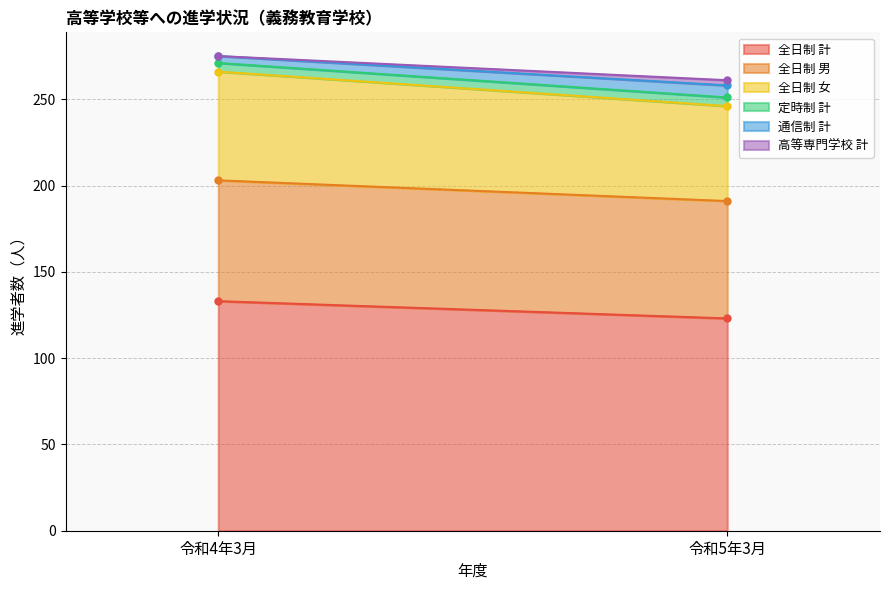

Reading left to right, extract all data points from this chart.

全日制 計: 令和4年3月=133	令和5年3月=123
全日制 男: 令和4年3月=70	令和5年3月=68
全日制 女: 令和4年3月=63	令和5年3月=55
定時制 計: 令和4年3月=5	令和5年3月=5
通信制 計: 令和4年3月=4	令和5年3月=7
高等専門学校 計: 令和4年3月=0	令和5年3月=3